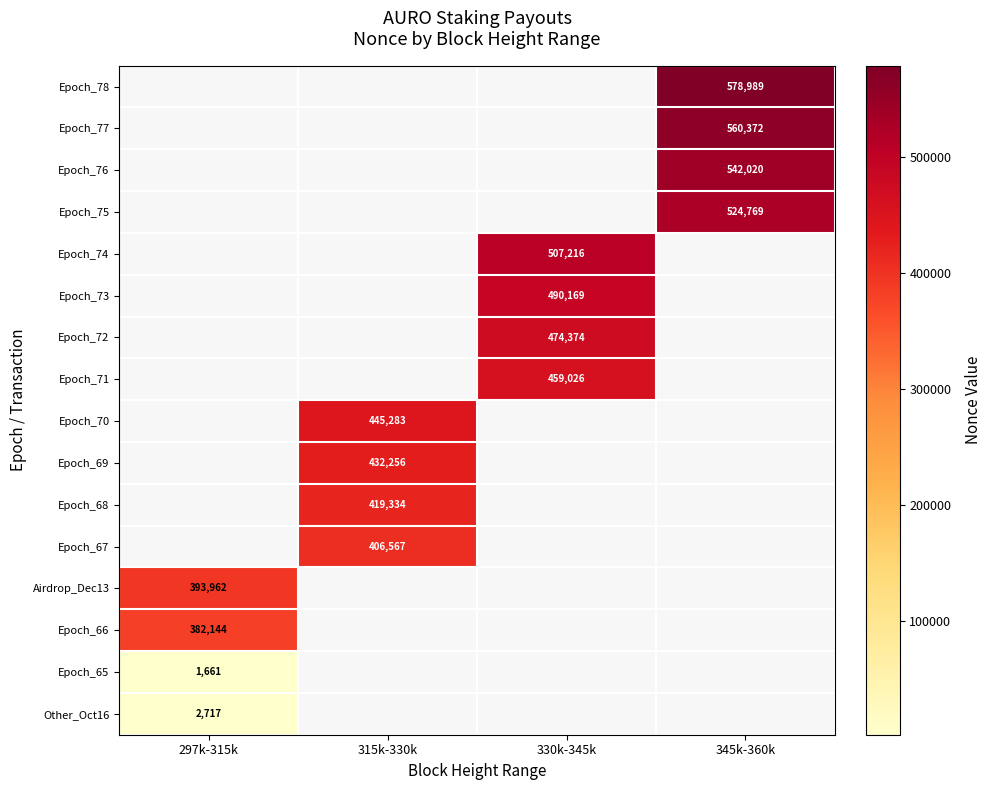

The value of Epoch_72 at 330k-345k is 685799. True or false?

False